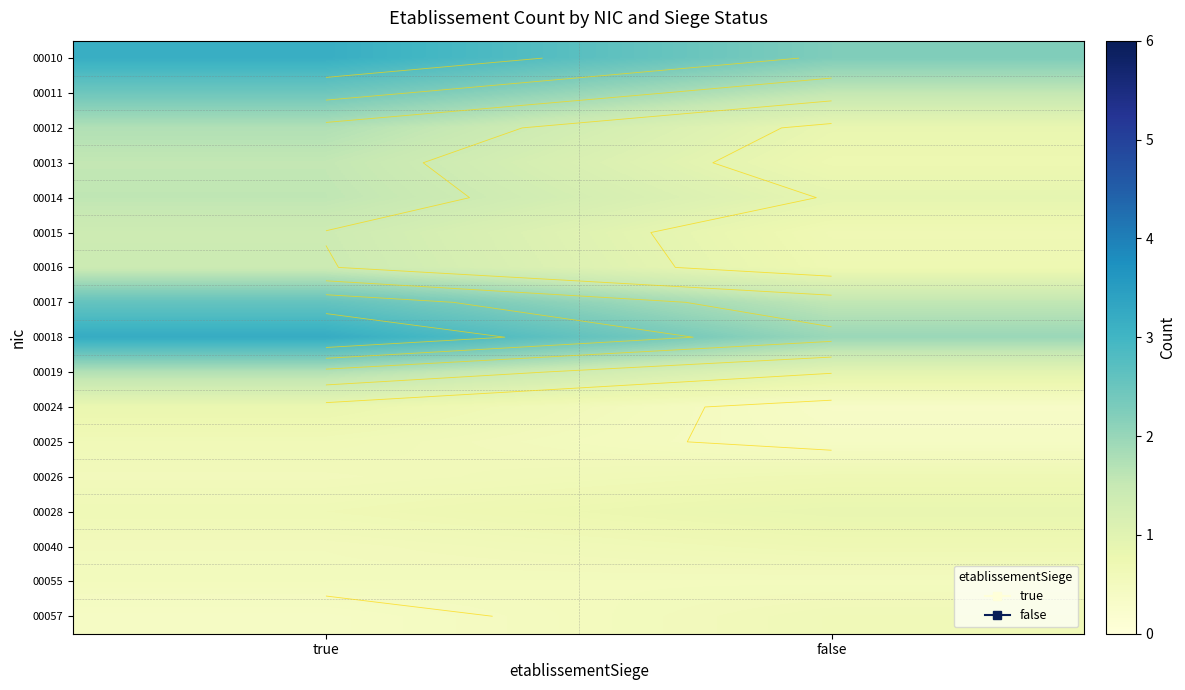

The value of 00013 at false is 0.7. True or false?

True